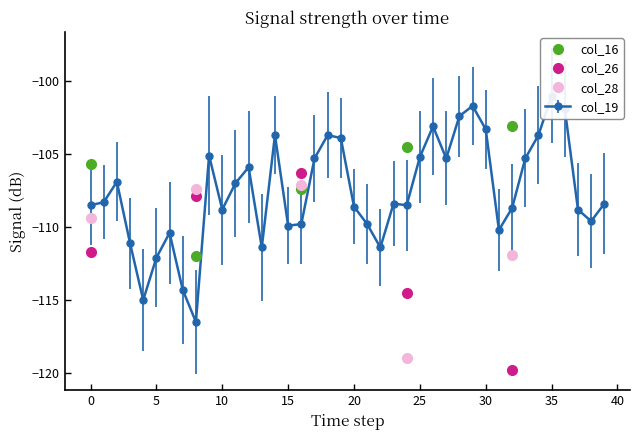

How many values in the col_26 series are below -111?

3